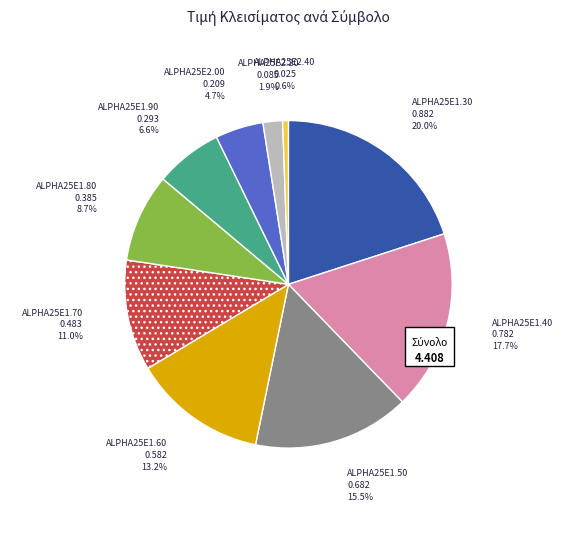

What portion of the pie excludes ALPHA25E2.00?

95.3%